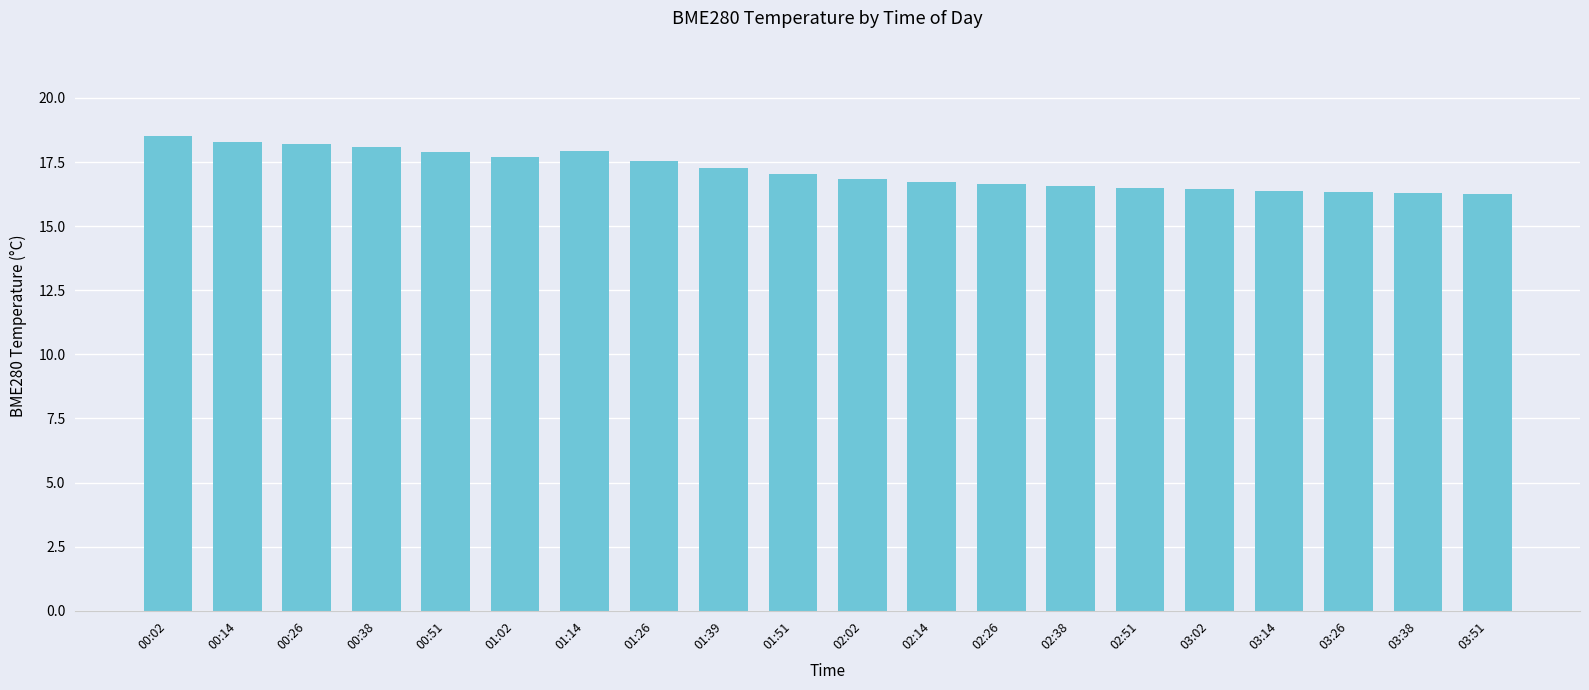

The value at 00:51 is 4.4. True or false?

False